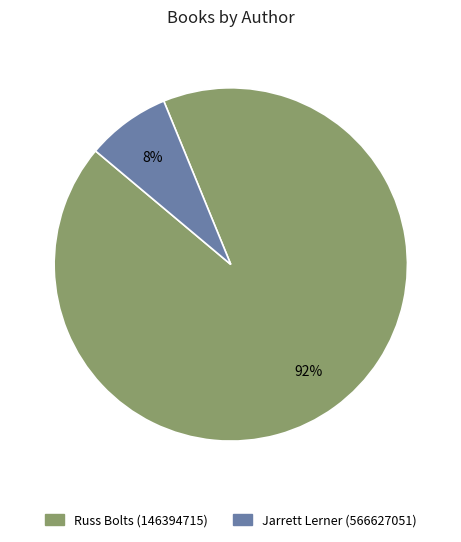

Combined, do Jarrett Lerner (566627051) and Russ Bolts (146394715) account for over 50%?

Yes